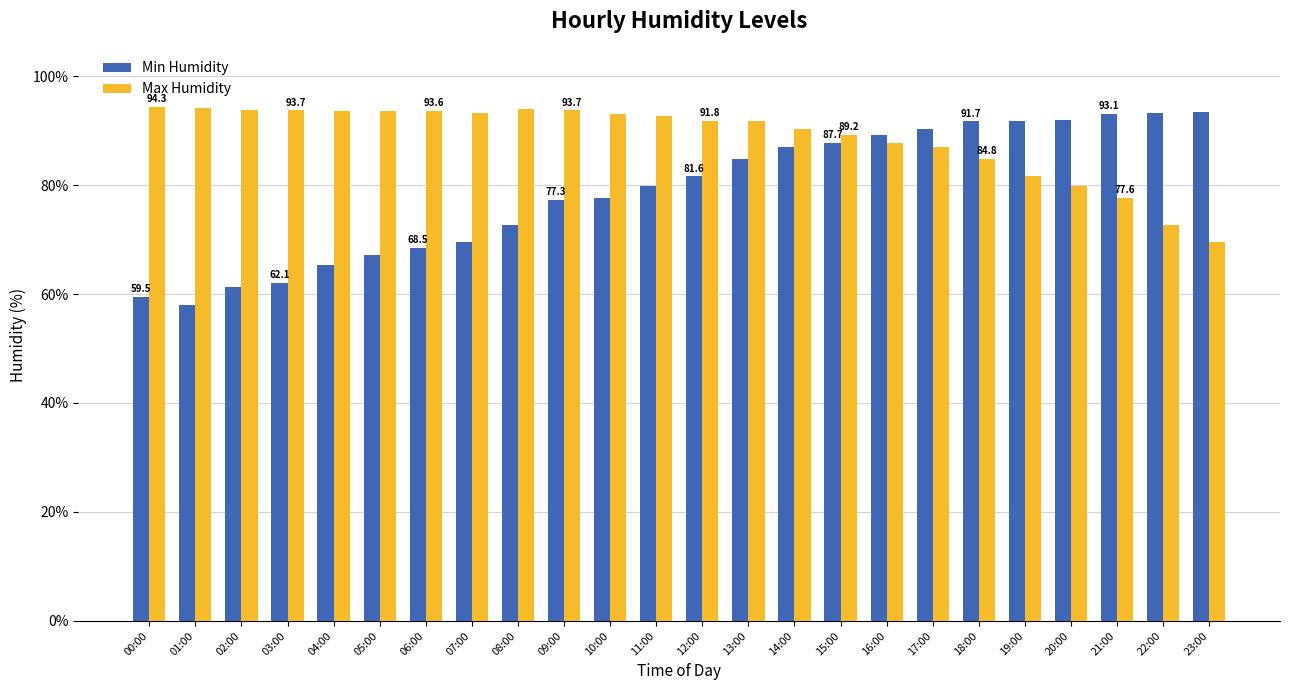

How many values in the Min Humidity series are below 81?

12